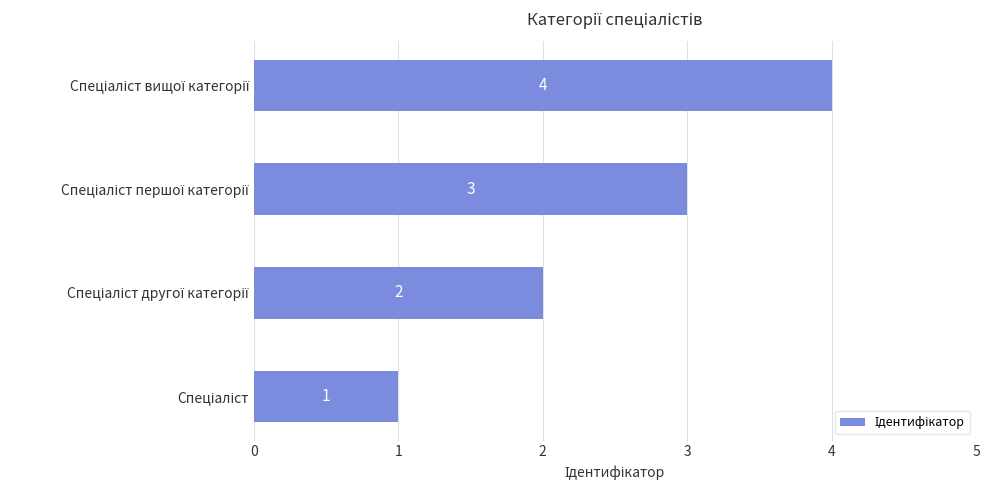

What is the difference between the maximum and minimum values?

3